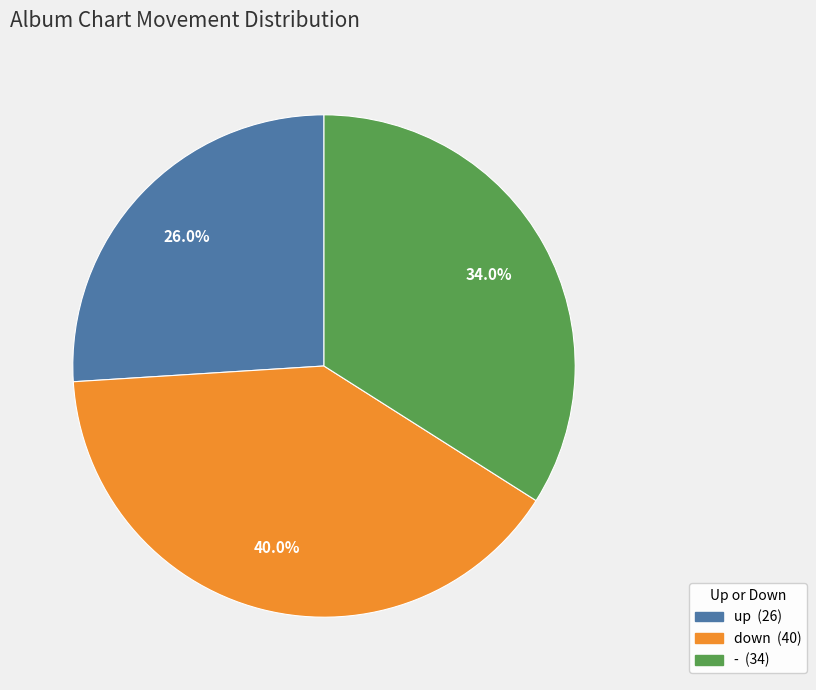

Rank the categories by value from highest to lowest.

down, -, up